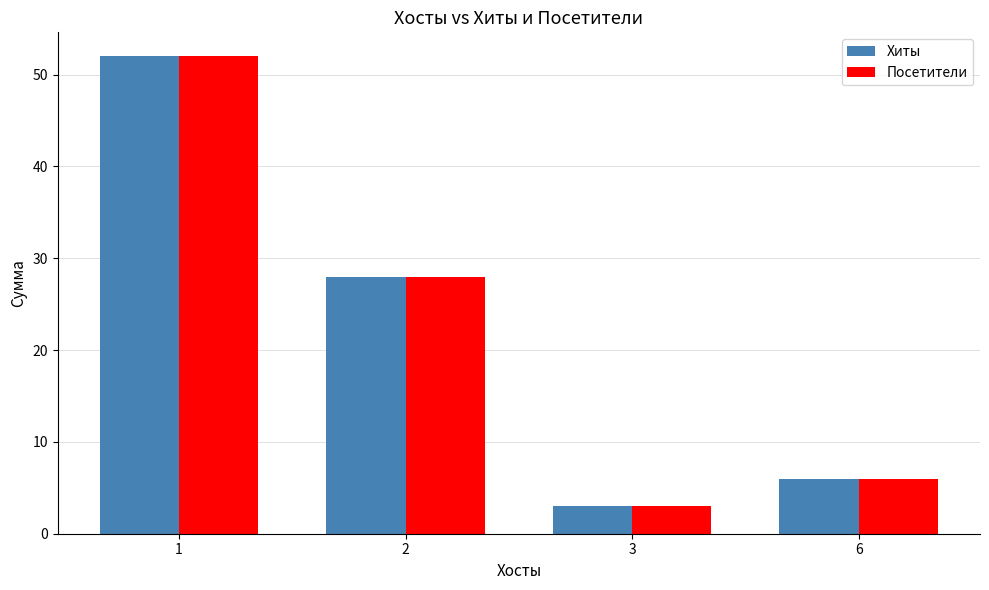

At how many categories does at least one series exceed 27?

2